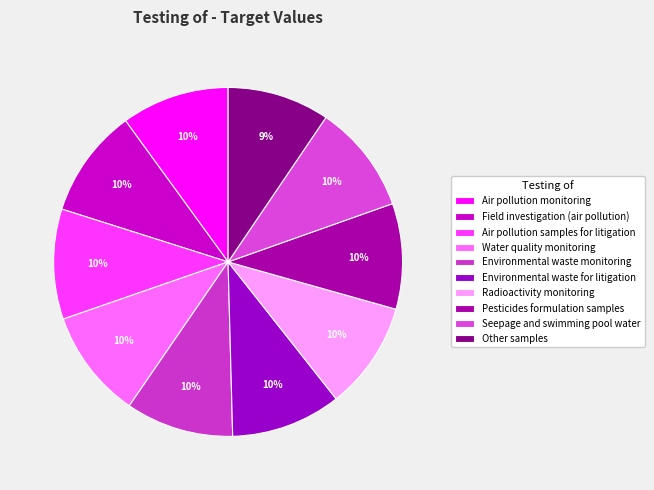

Count the number of slices in the pie.

10